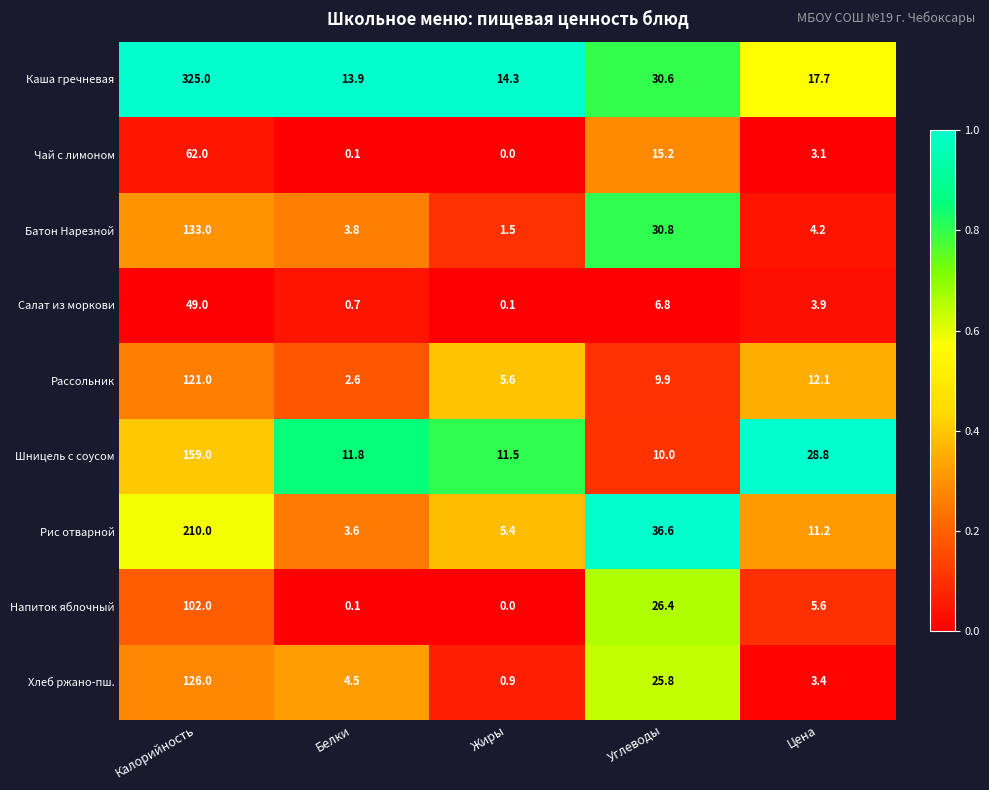

At which label is Шницель с соусом closest to 84?

Цена